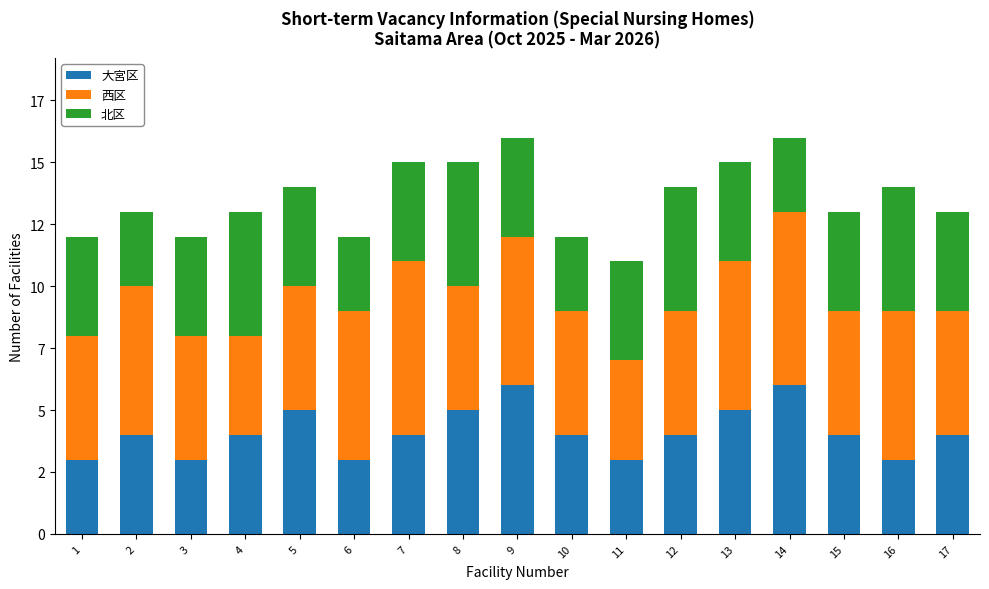

Are the bars horizontal?

No